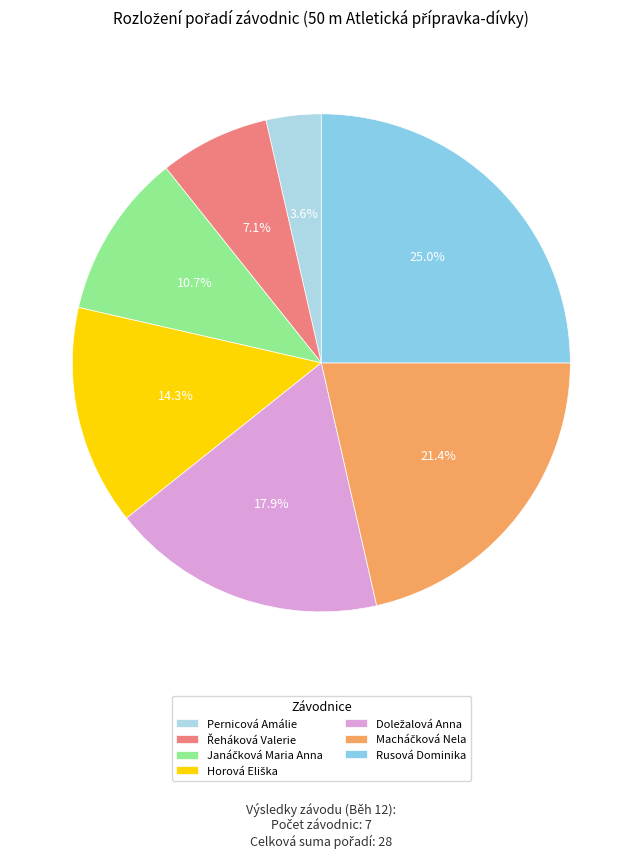

How many segments does this pie chart have?

7